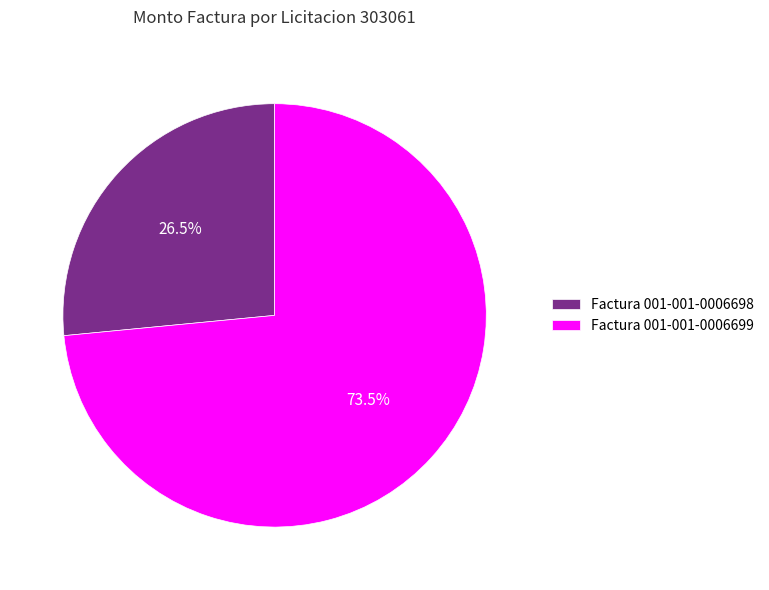

What portion of the pie excludes Factura 001-001-0006698?

73.5%